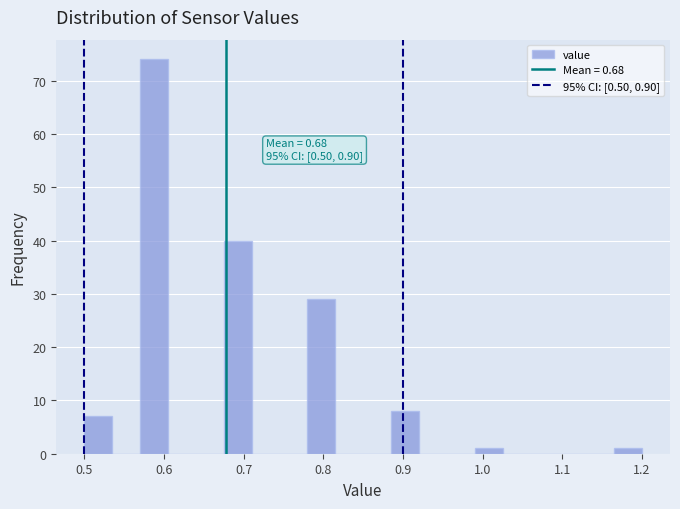

Read against the x-axis, roughly where is the centre of the tallest bar?

0.59